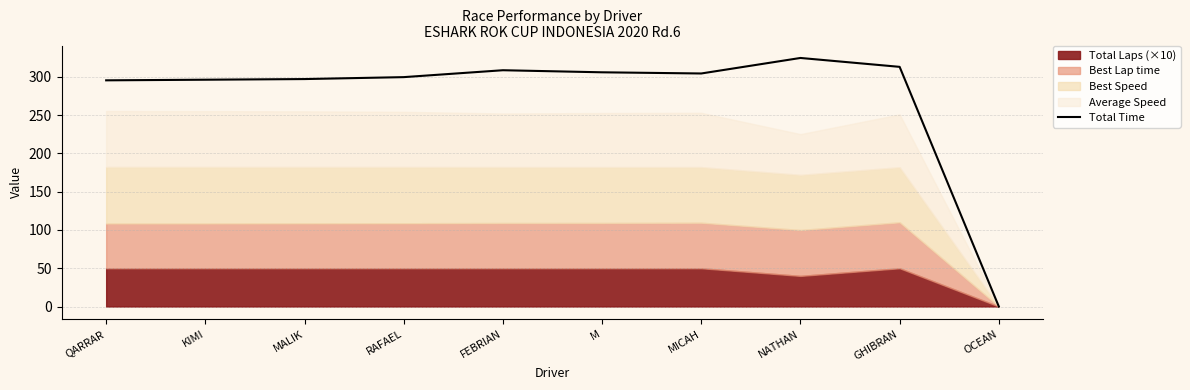

Which category has the lowest value across all series?

OCEAN